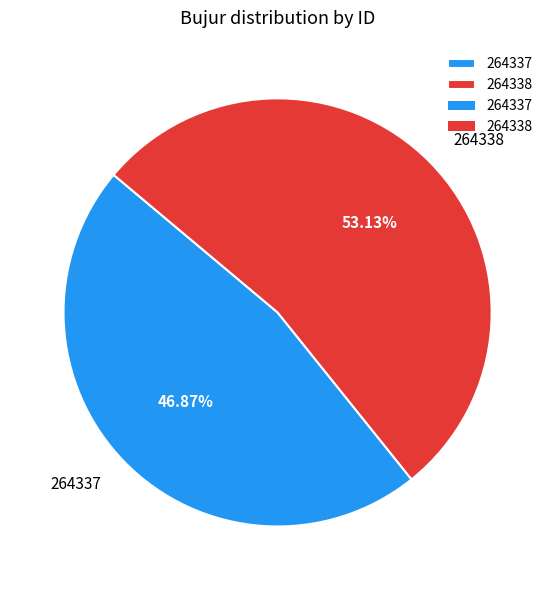

Count the number of slices in the pie.

2